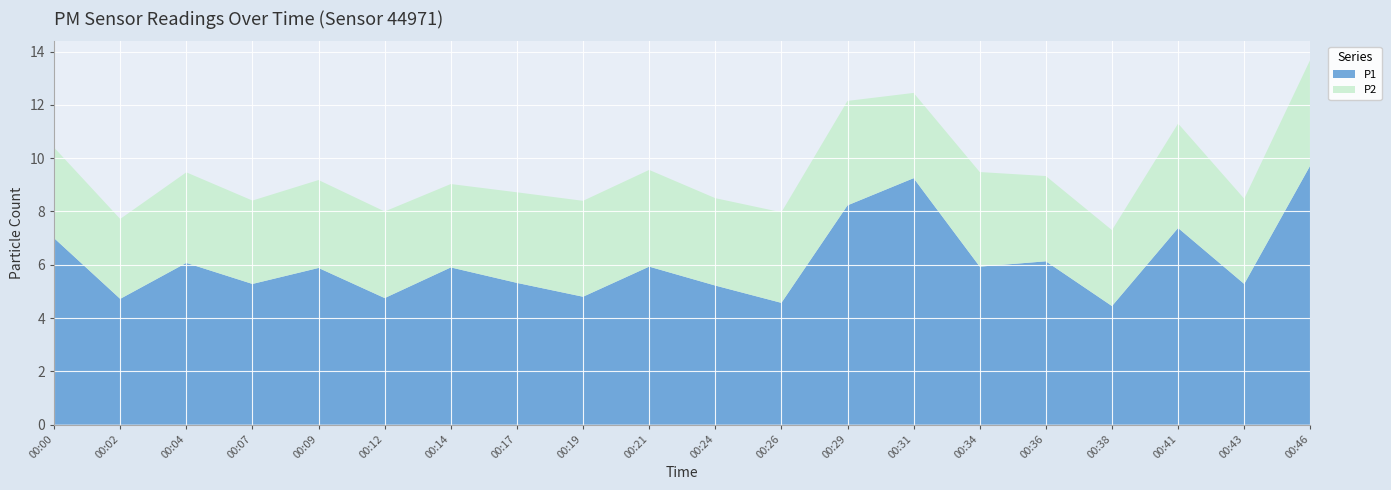

Reading left to right, extract all data points from this chart.

P1: 00:00=7.0	00:02=4.7	00:04=6.1	00:07=5.3	00:09=5.9	00:12=4.8	00:14=5.9	00:17=5.3	00:19=4.8	00:21=5.9	00:24=5.2	00:26=4.6	00:29=8.2	00:31=9.2	00:34=5.9	00:36=6.1	00:38=4.5	00:41=7.4	00:43=5.3	00:46=9.7
P2: 00:00=3.4	00:02=3.0	00:04=3.4	00:07=3.1	00:09=3.3	00:12=3.2	00:14=3.1	00:17=3.4	00:19=3.6	00:21=3.6	00:24=3.3	00:26=3.4	00:29=3.9	00:31=3.2	00:34=3.5	00:36=3.2	00:38=2.9	00:41=3.9	00:43=3.2	00:46=4.0